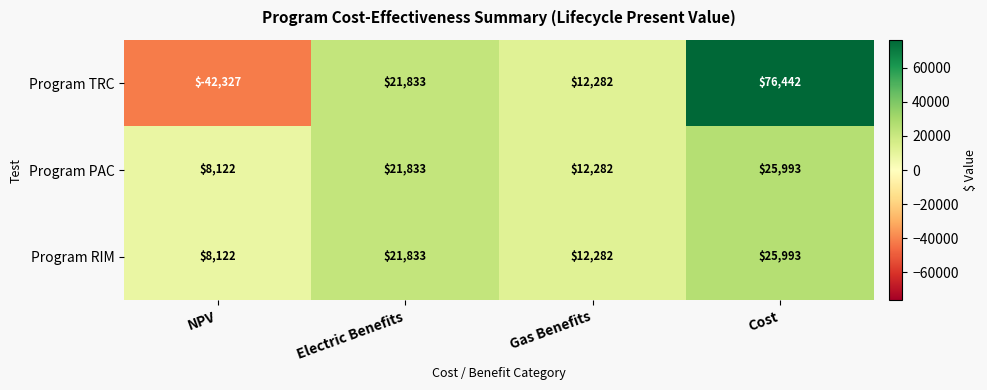

What is the difference between the maximum and second lowest values in the Program TRC series?

64160